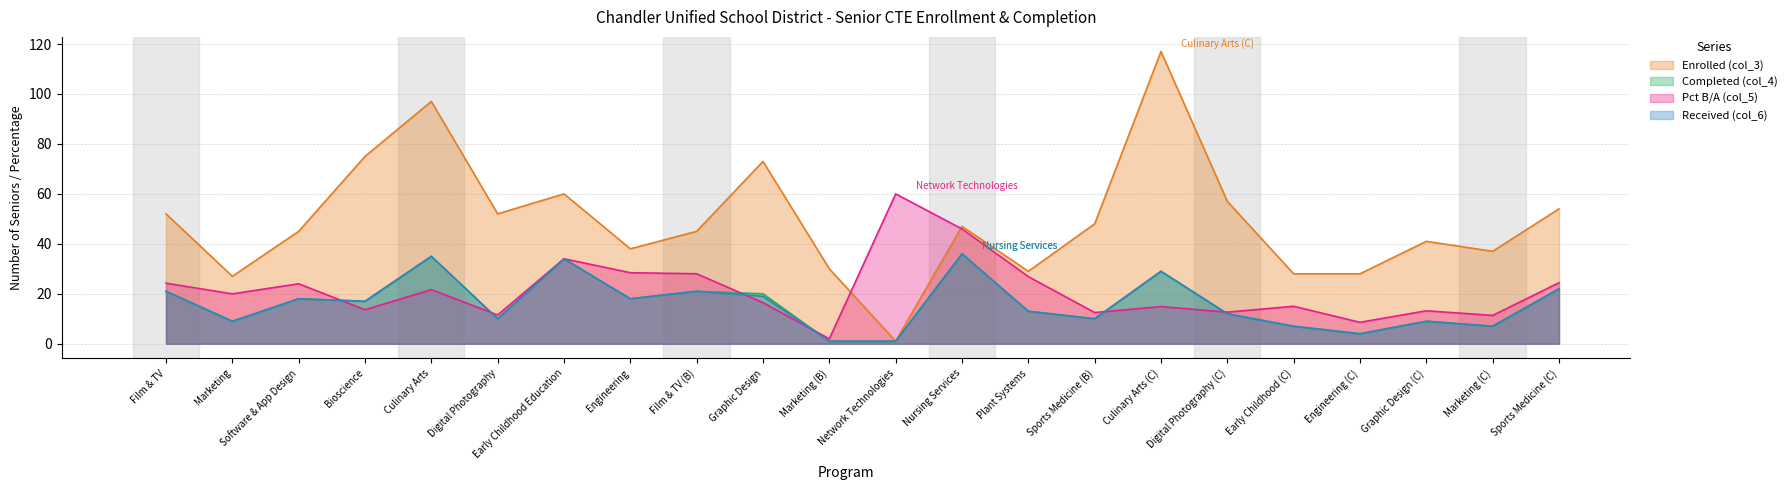

What is the difference between the highest and lowest values at Plant Systems?

16.0